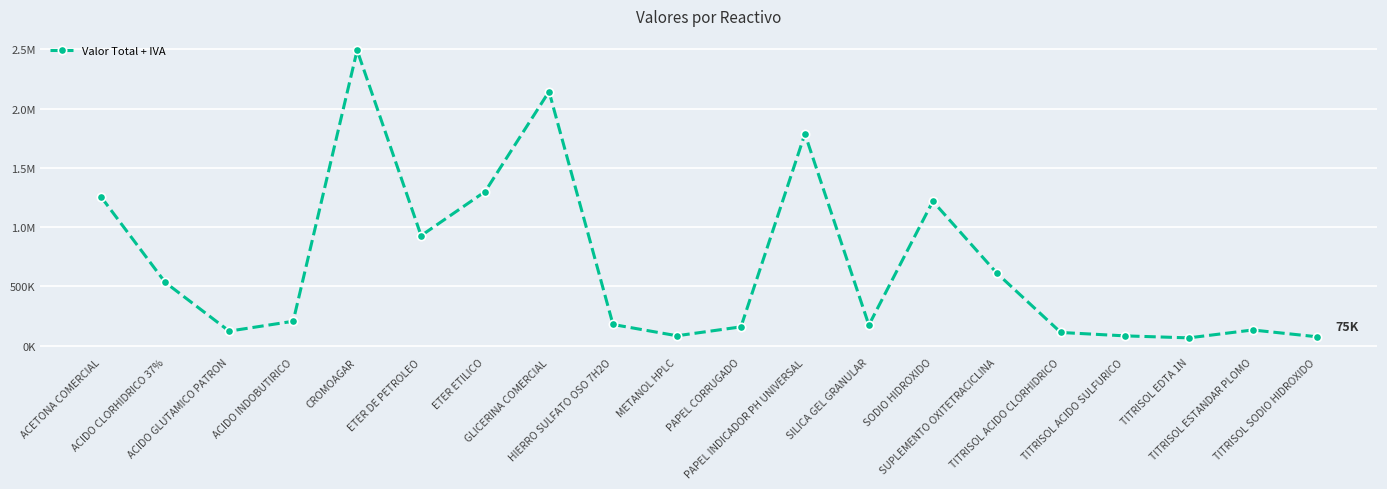

Is this an area chart (filled region under the line)?

No